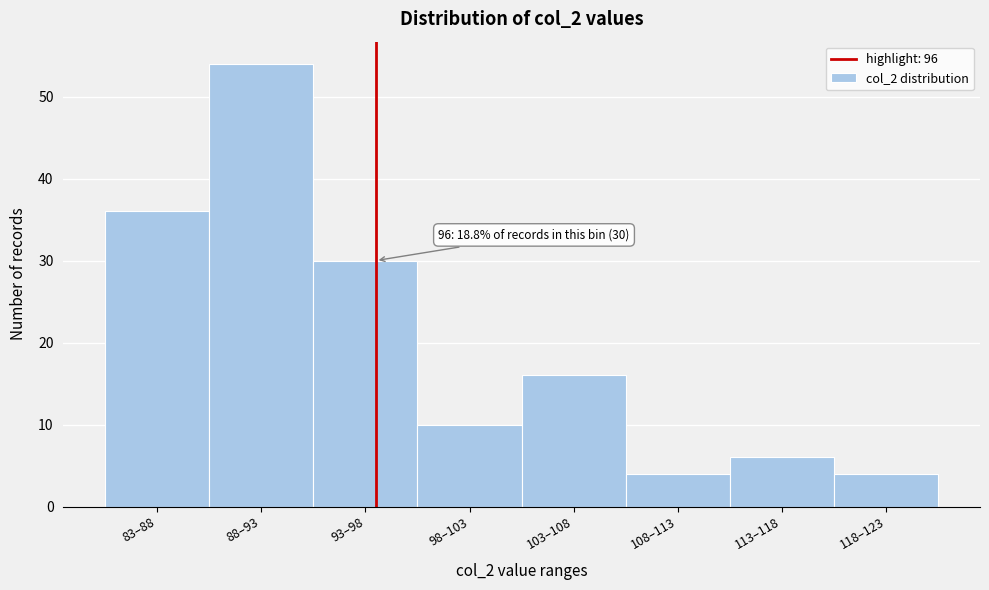

Reading right to left, list all the values displayed in this chart.

118–123=4	113–118=6	108–113=4	103–108=16	98–103=10	93–98=30	88–93=54	83–88=36